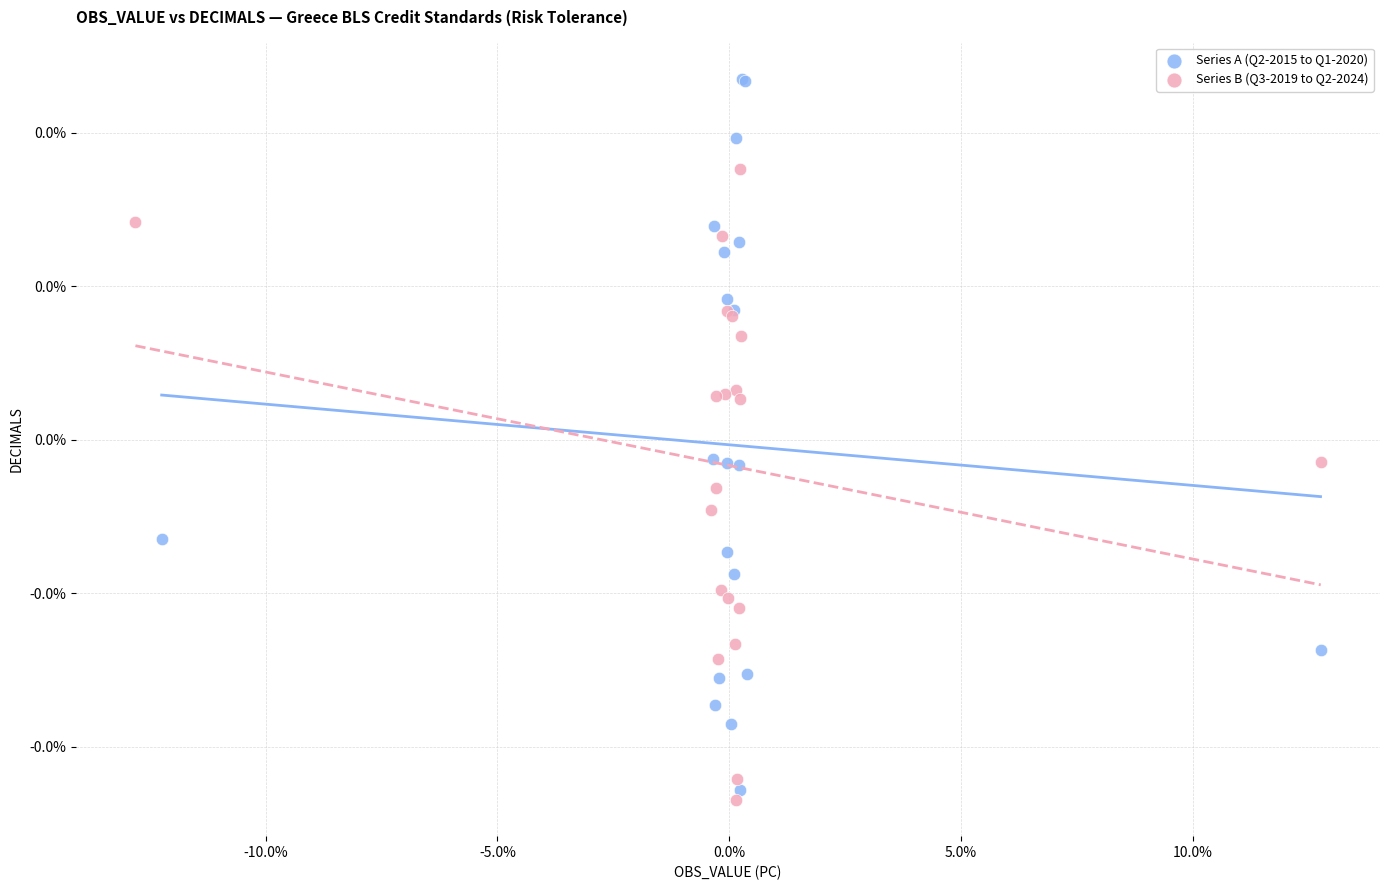

What are all the series names shown in the legend?

Series A (Q2-2015 to Q1-2020), Series B (Q3-2019 to Q2-2024)